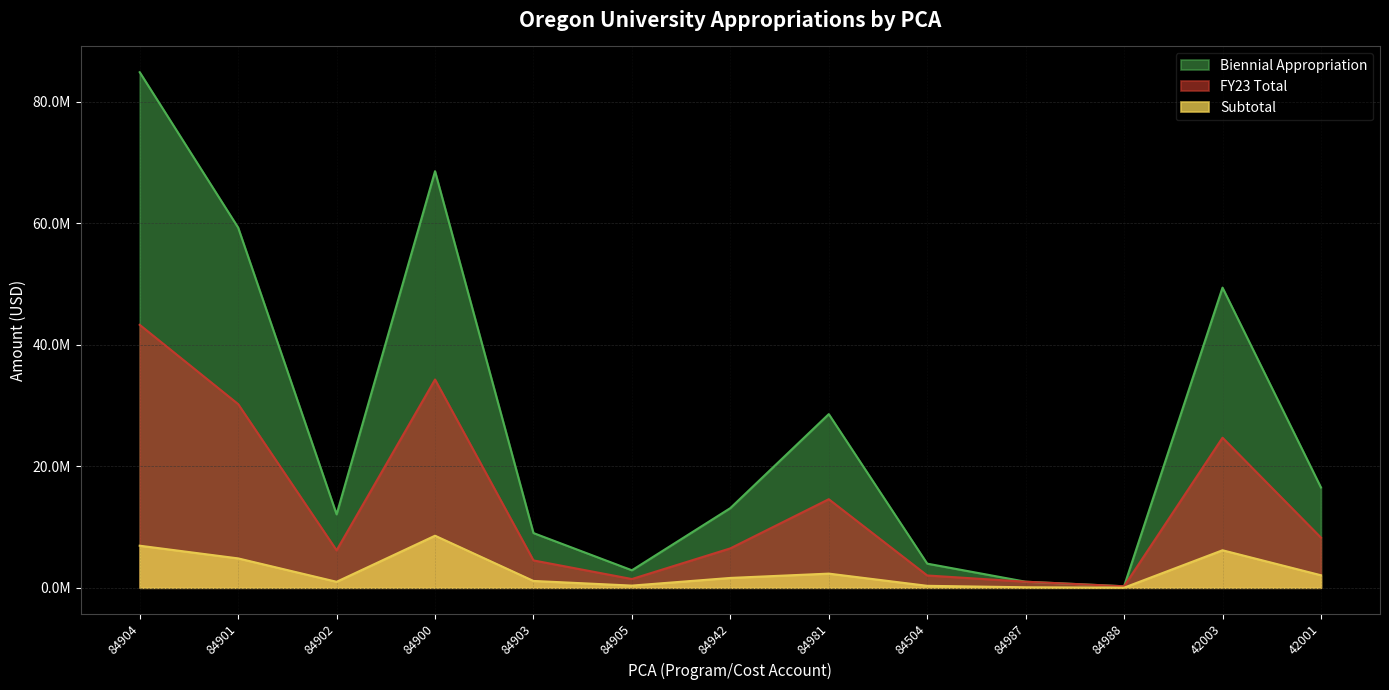

Which has a higher value, 84900 or 84904?

84904